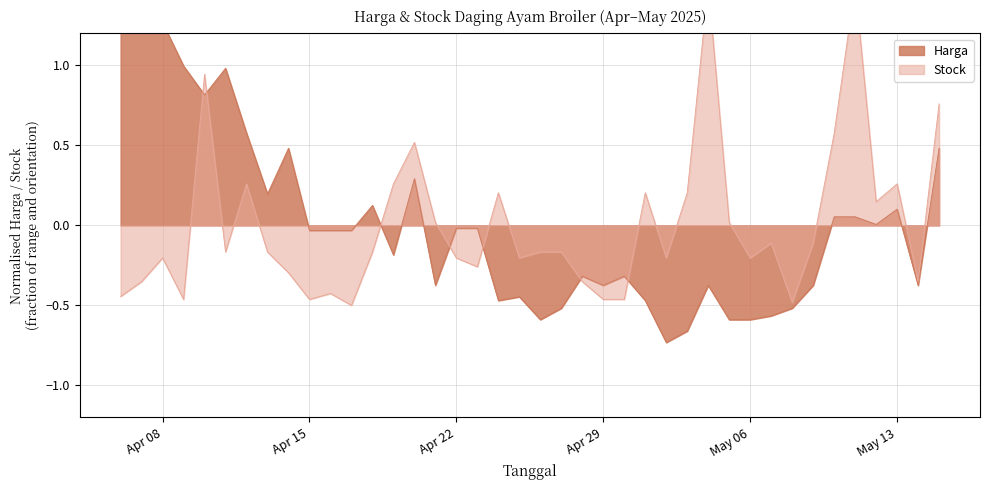

At how many categories does at least one series exceed 0?

23